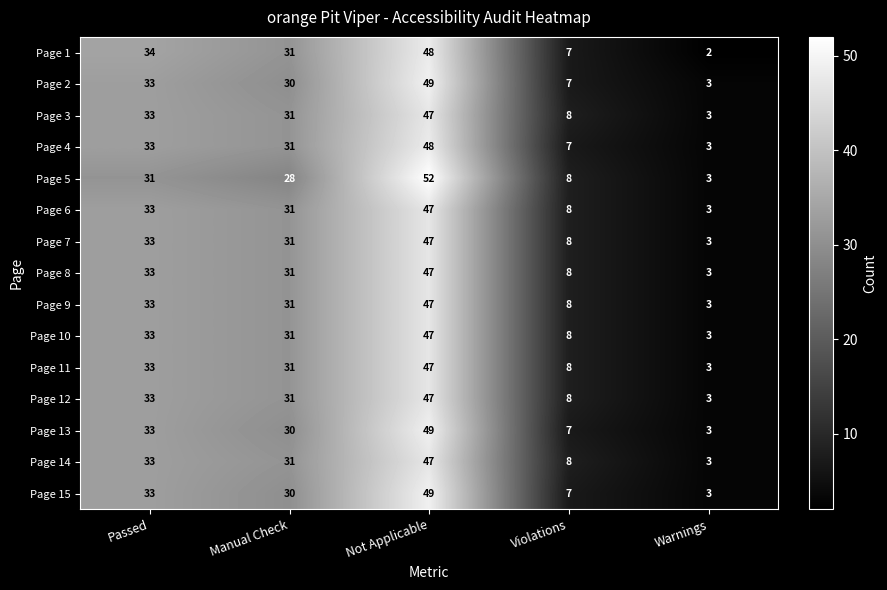

What is the sum of all Page 10 values?

122